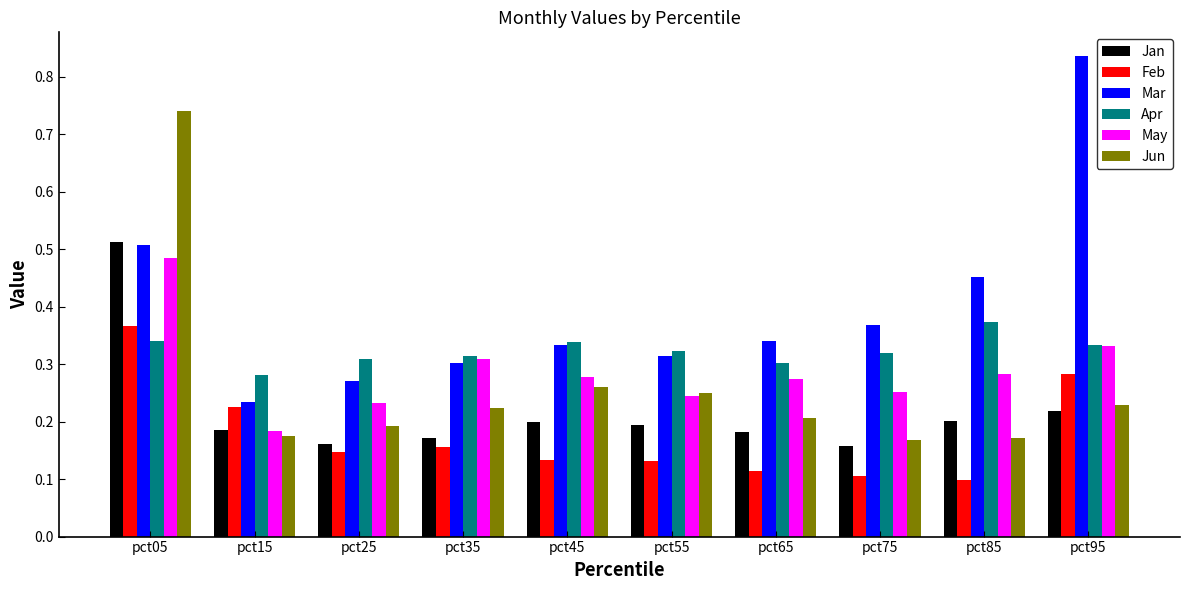

How many bars are there in each group?

6